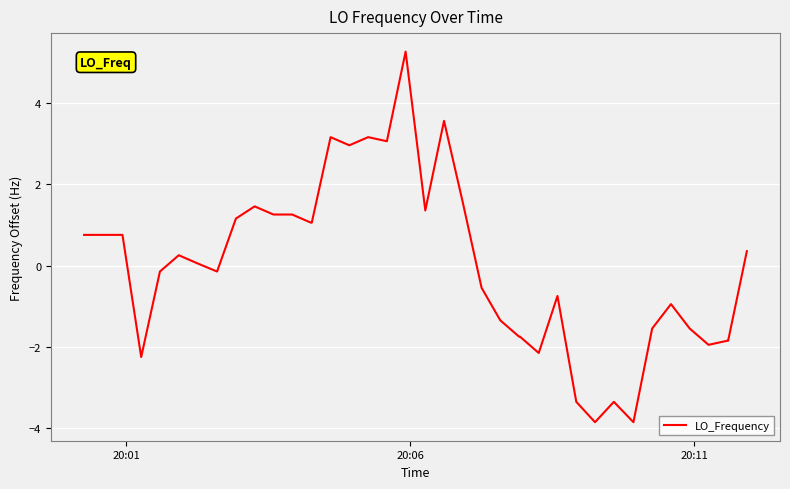

What is the difference between the maximum and minimum values?

9.1